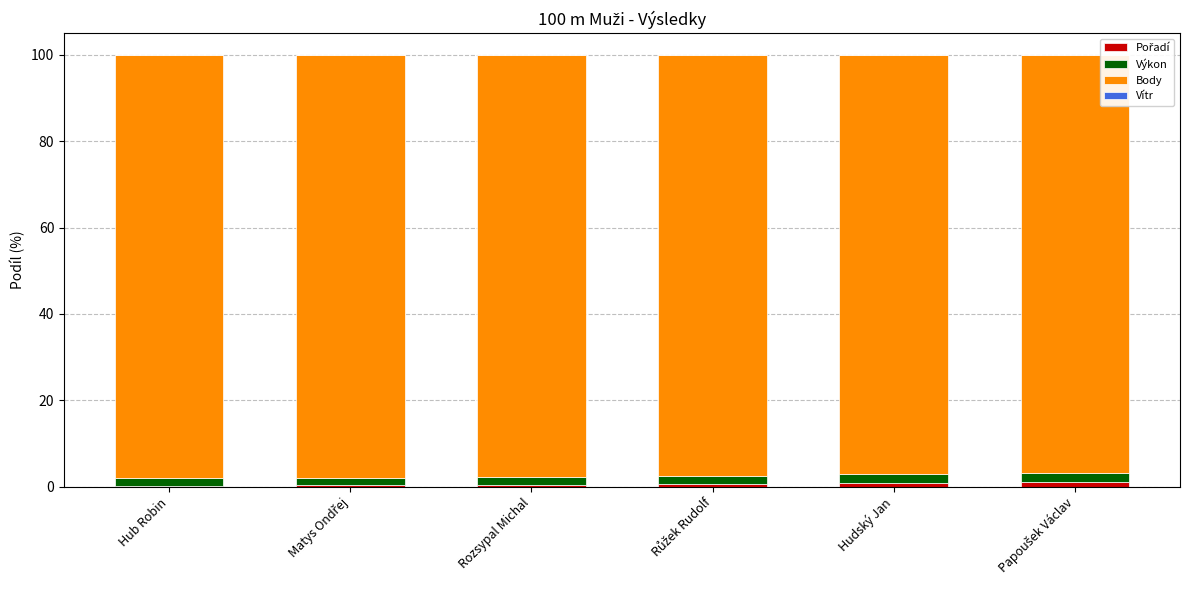

True or false: Pořadí has a value of 1.0 at Papoušek Václav.

True